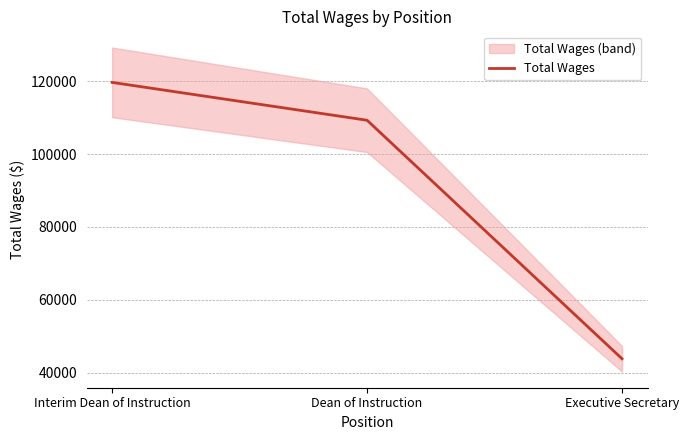

Which label corresponds to the smallest value in the chart?

Executive Secretary